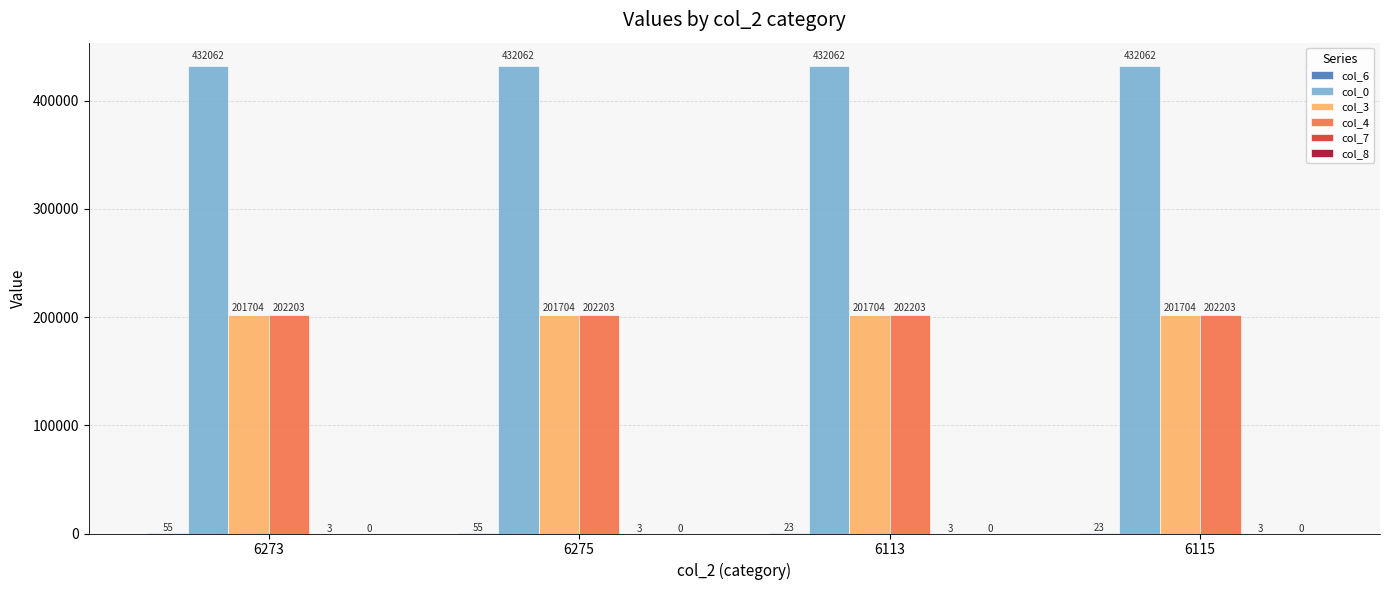

What value does the col_4 series have at 6115?

202203